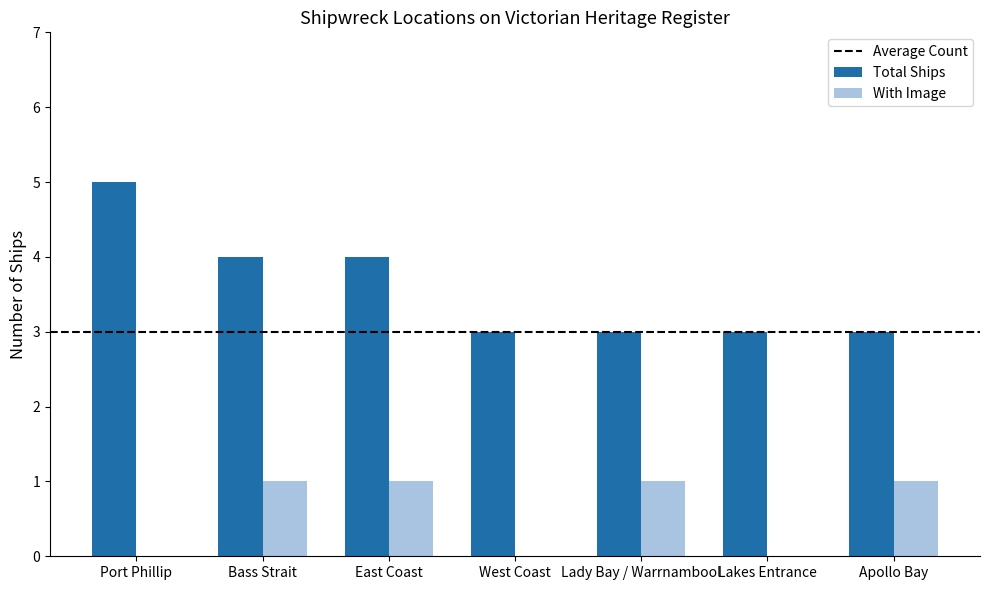

What is the total value across all series at Lakes Entrance?

3